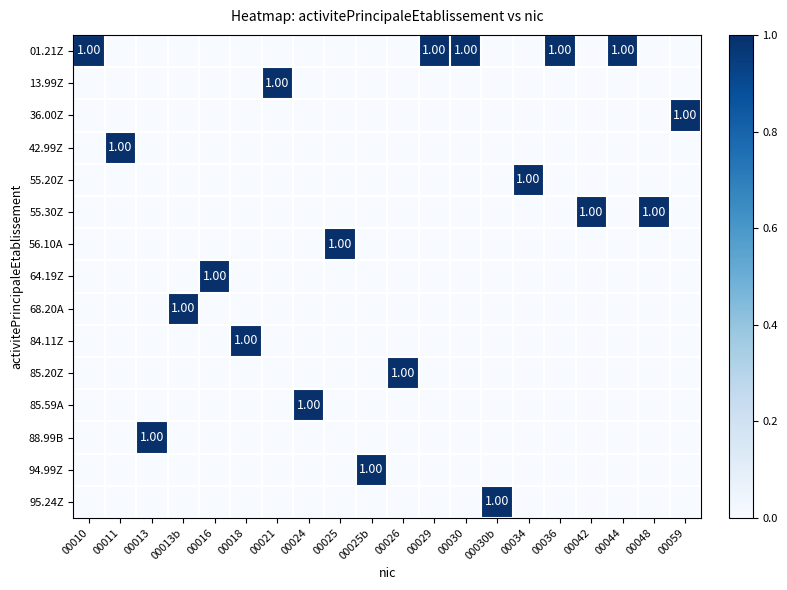

Which category has the highest value in the 88.99B series?

00013